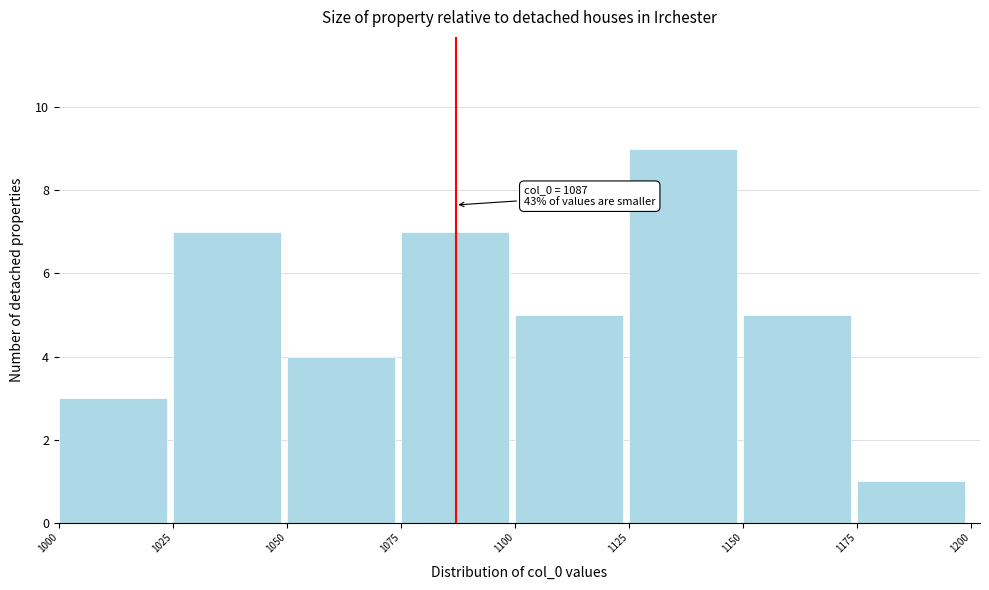

Which range on the x-axis has the tallest bar?

1125 to 1150